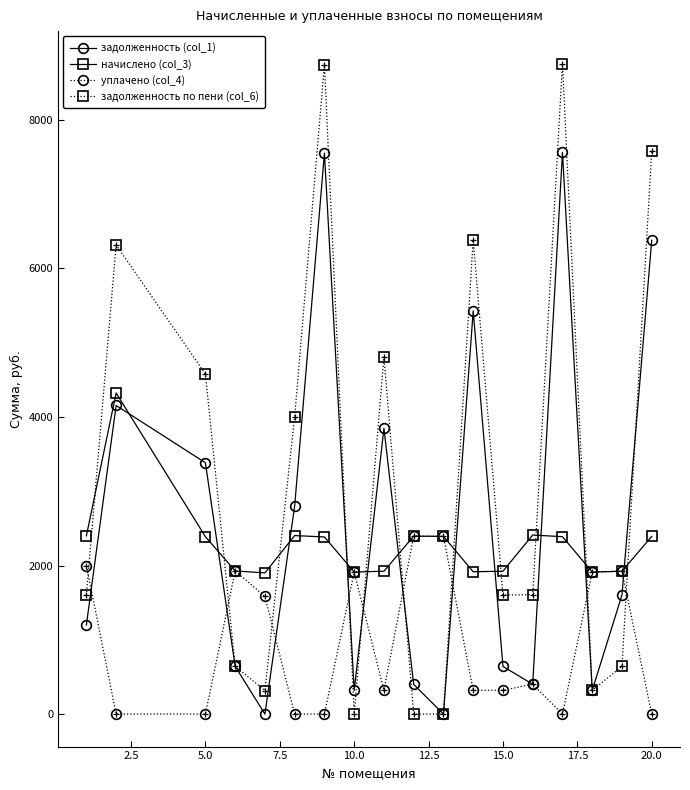

What is the greatest value displayed?

8756.9